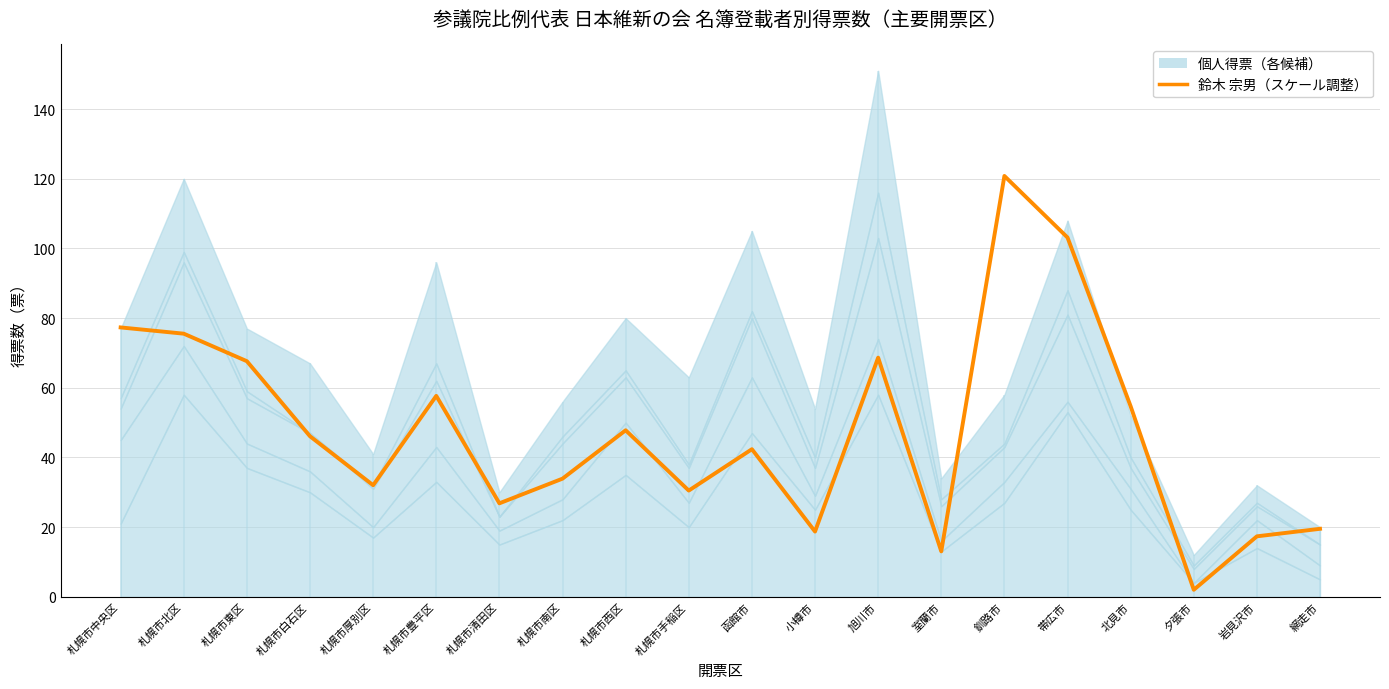

List the labels in order of value, largest first.

釧路市, 帯広市, 札幌市中央区, 札幌市北区, 旭川市, 札幌市東区, 札幌市豊平区, 北見市, 札幌市西区, 札幌市白石区, 函館市, 札幌市南区, 札幌市厚別区, 札幌市手稲区, 札幌市清田区, 網走市, 小樽市, 岩見沢市, 室蘭市, 夕張市